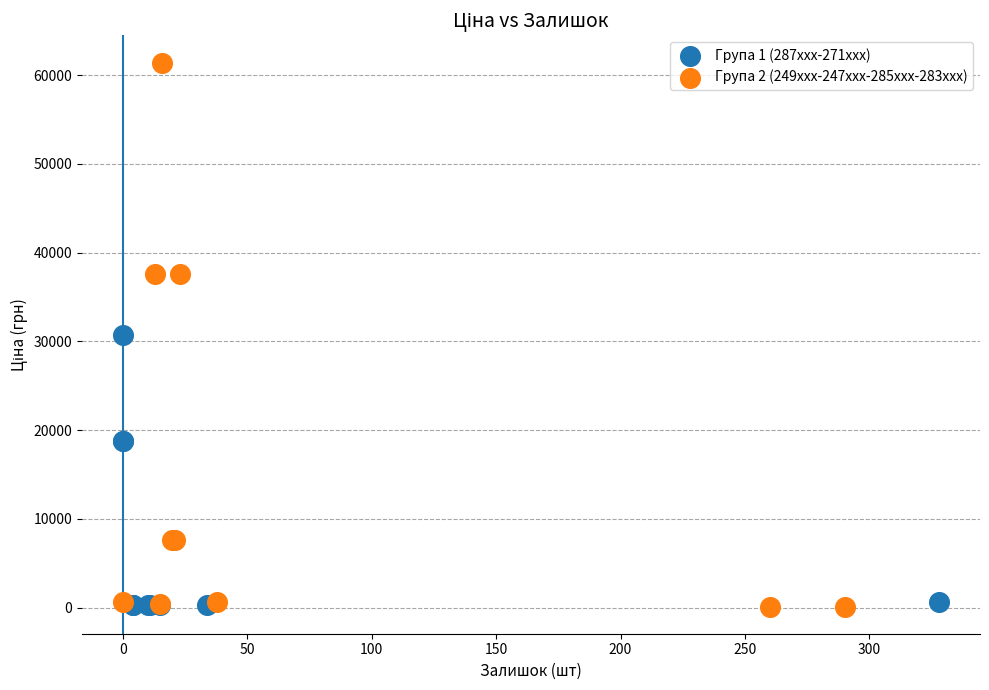

Which series contains the highest Y value?

Група 2 (249xxx-247xxx-285xxx-283xxx)